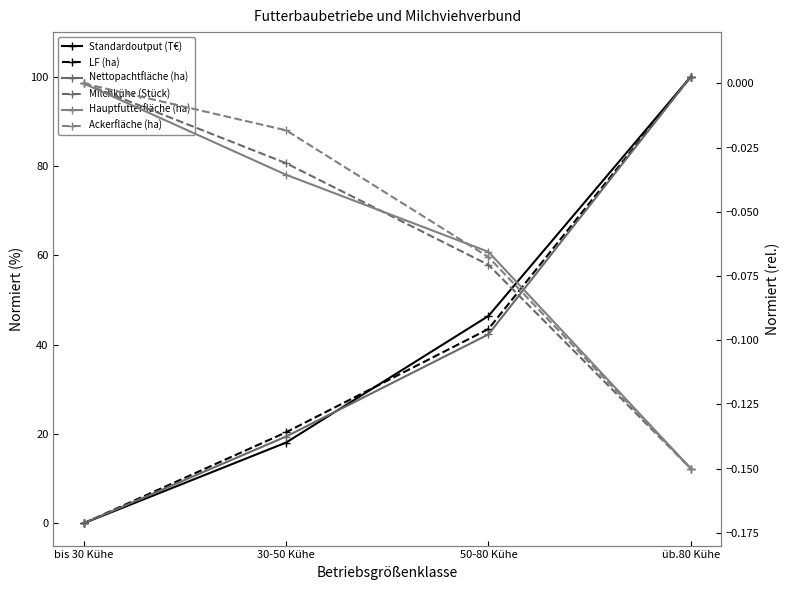

Is this an area chart (filled region under the line)?

No